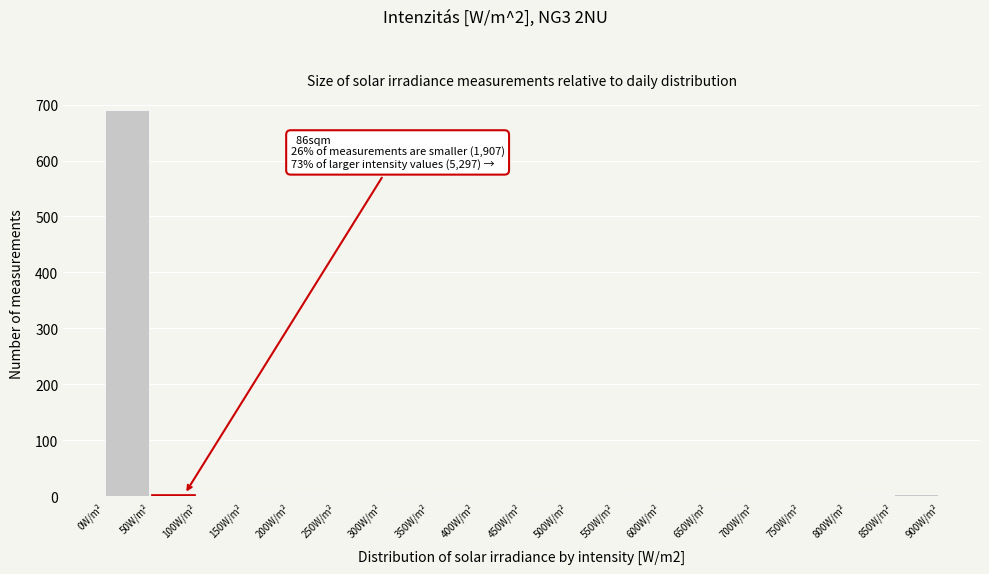

Which range on the x-axis has the tallest bar?

0 to 50